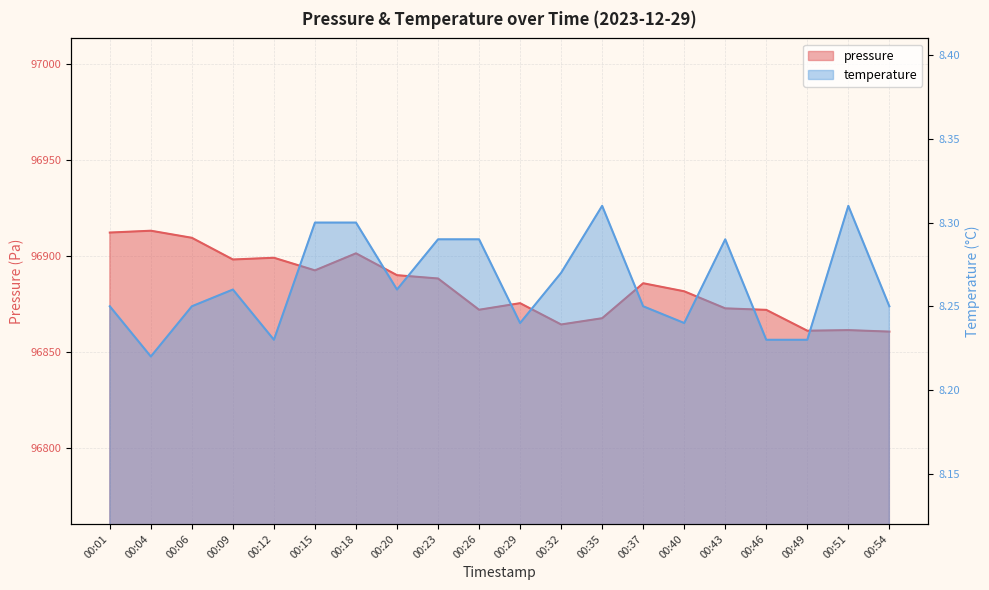

At which category is the sum across all series the highest?

00:04